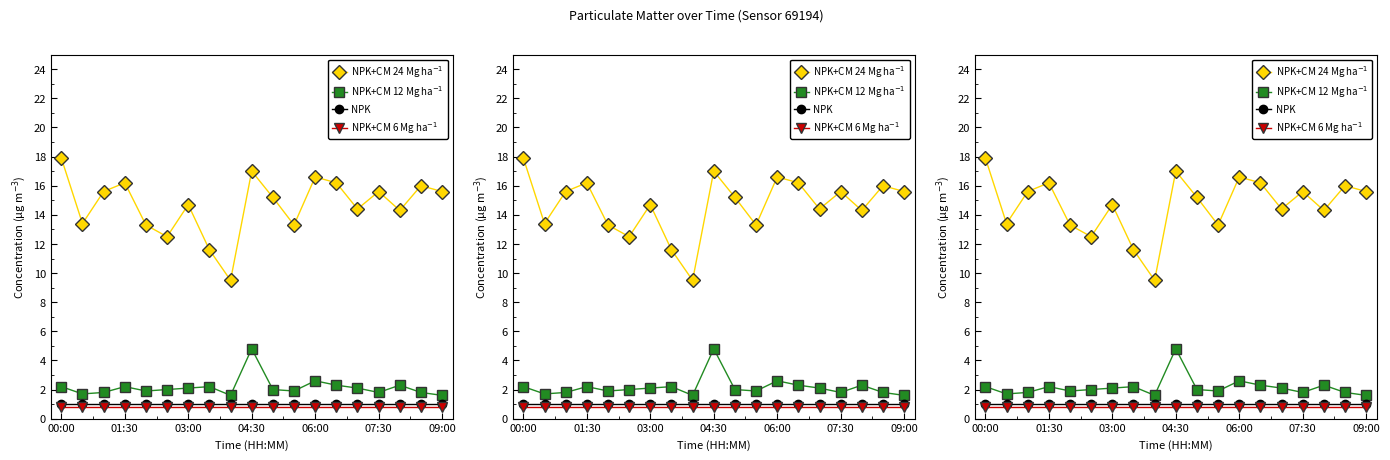

True or false: NPK and NPK+CM 12 Mg ha$^{-1}$ intersect in this chart.

False